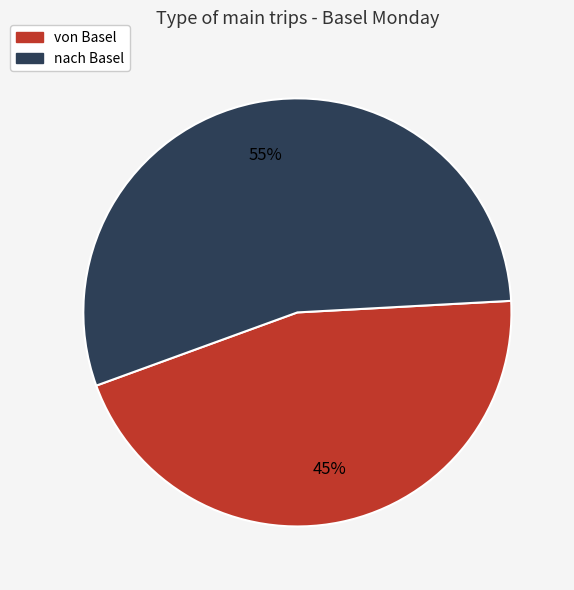

What is the ratio of the value at von Basel to the value at nach Basel?

0.8